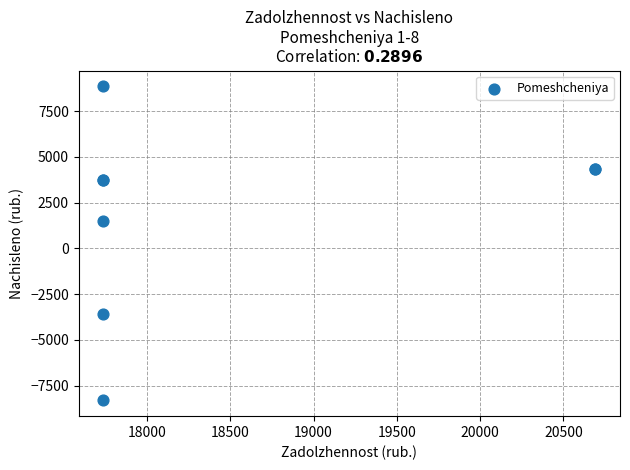

What Y value in the scatter plot is closest to 275?

1487.3